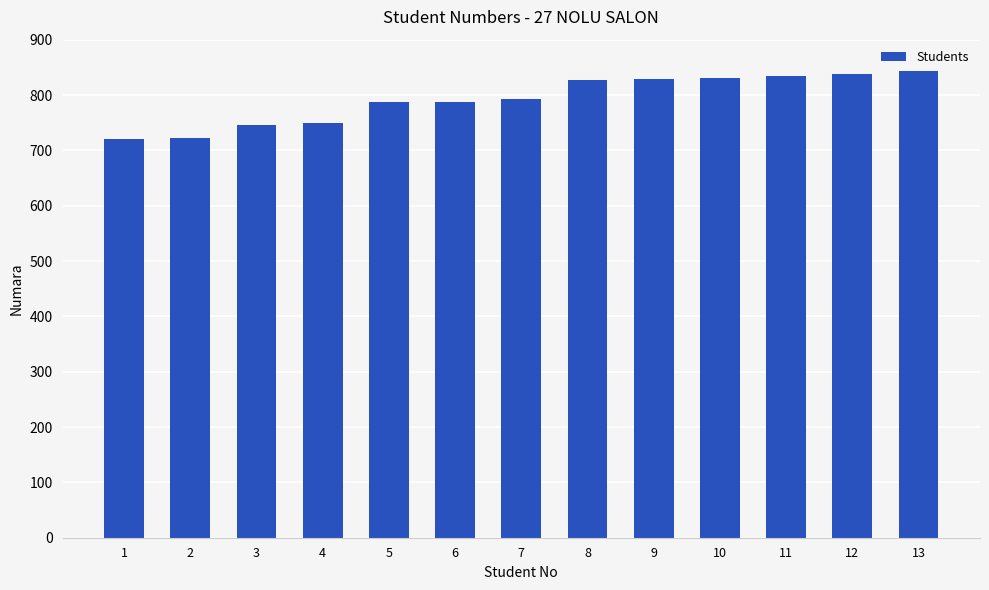

What is the smallest value displayed?

721